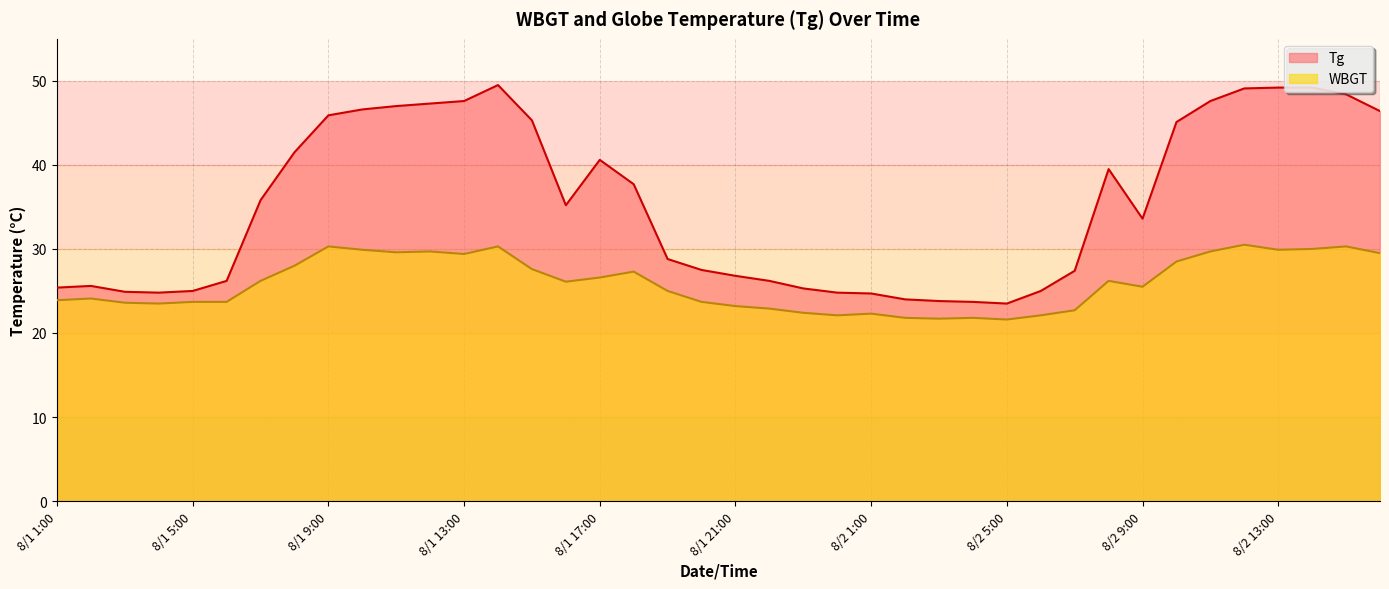

Reading left to right, what are all the values shown in this chart?

Tg: 25.4	25.6	24.9	24.8	25.0	26.2	35.8	41.5	45.9	46.6	47.0	47.3	47.6	49.5	45.3	35.2	40.6	37.7	28.8	27.5	26.8	26.2	25.3	24.8	24.7	24.0	23.8	23.7	23.5	25.0	27.4	39.5	33.6	45.1	47.6	49.1	49.2	49.2	48.4	46.4
WBGT: 23.9	24.1	23.6	23.5	23.7	23.7	26.2	28.0	30.3	29.9	29.6	29.7	29.4	30.3	27.6	26.1	26.6	27.3	25.0	23.7	23.2	22.9	22.4	22.1	22.3	21.8	21.7	21.8	21.6	22.1	22.7	26.2	25.5	28.5	29.7	30.5	29.9	30.0	30.3	29.5